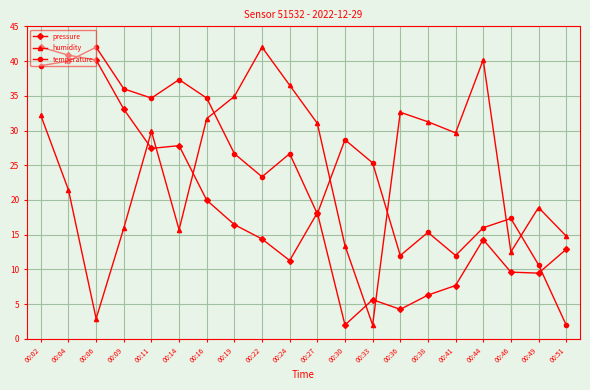

True or false: humidity and pressure intersect in this chart.

True